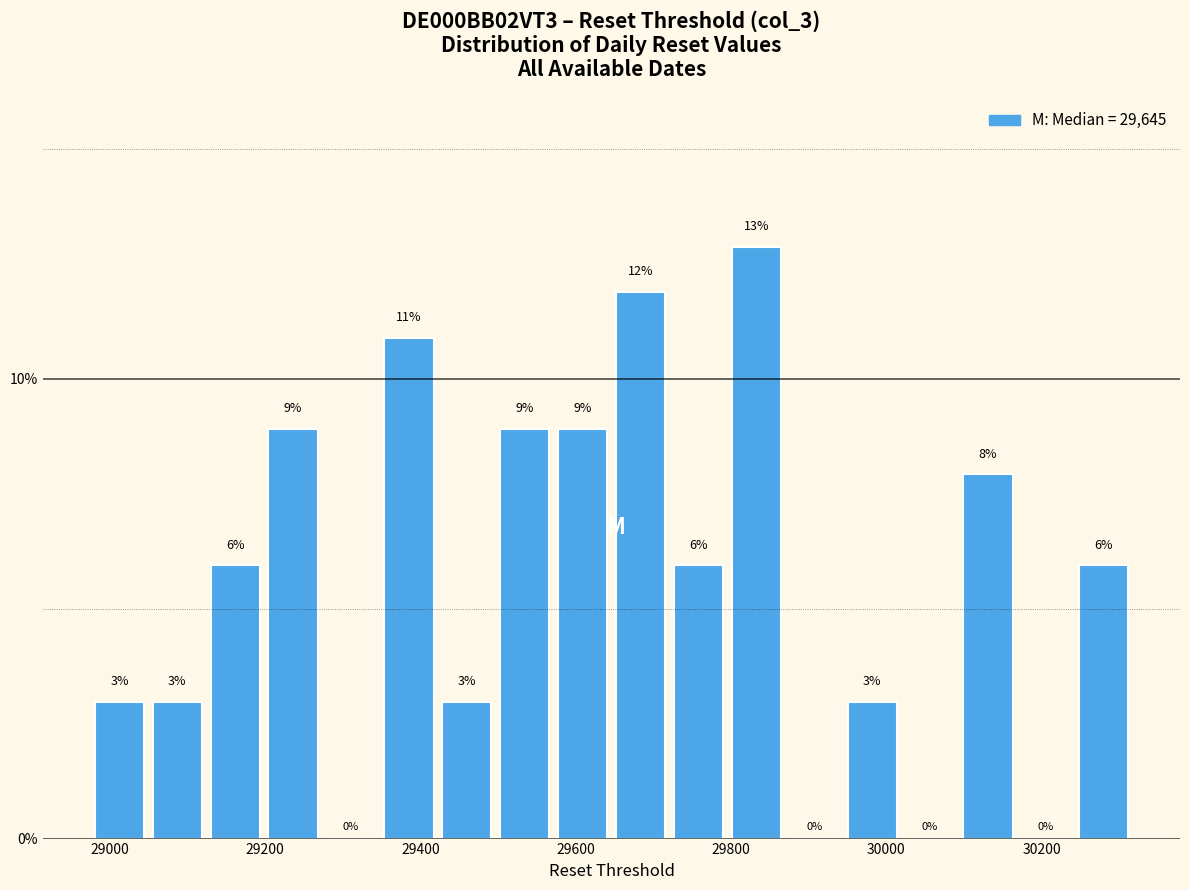

Around what value on the x-axis is the tallest bar? Give the approximate position of its centre, as read against the axis.

29840